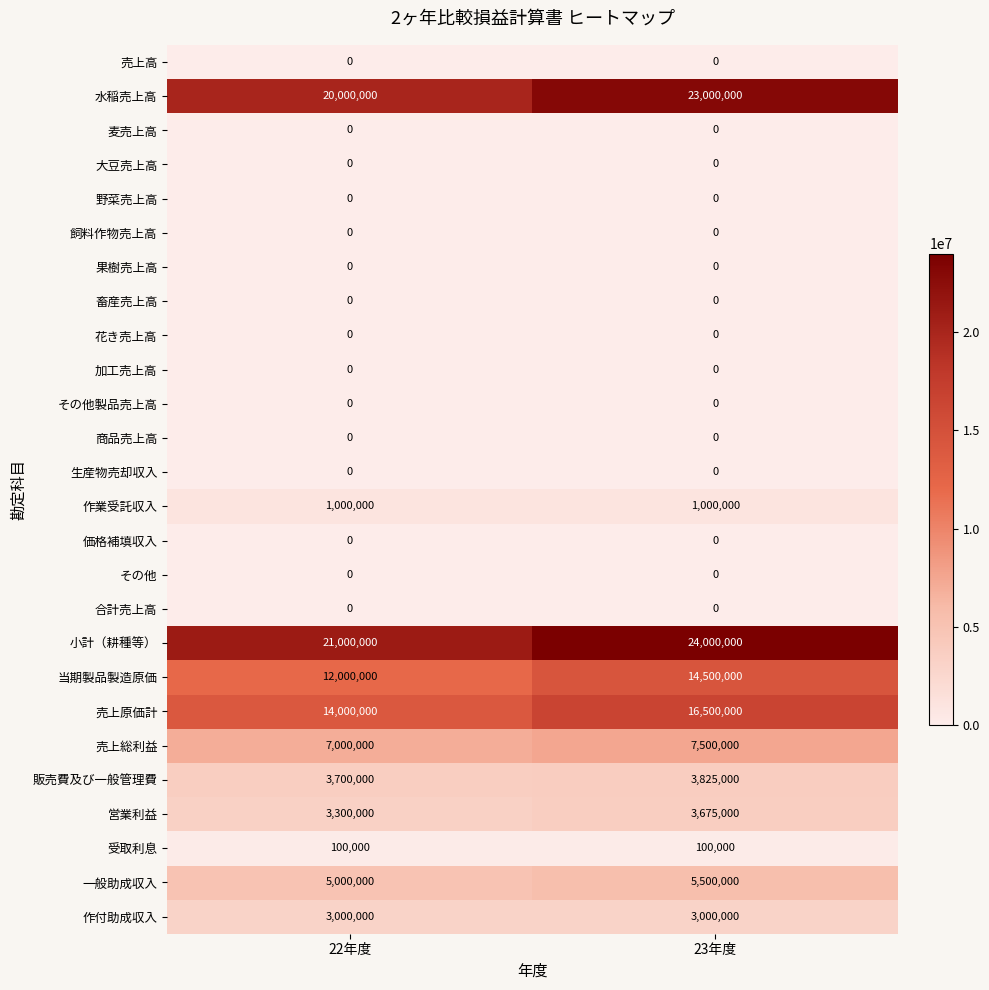

True or false: 価格補填収入 has a value of 0 at 22年度.

True